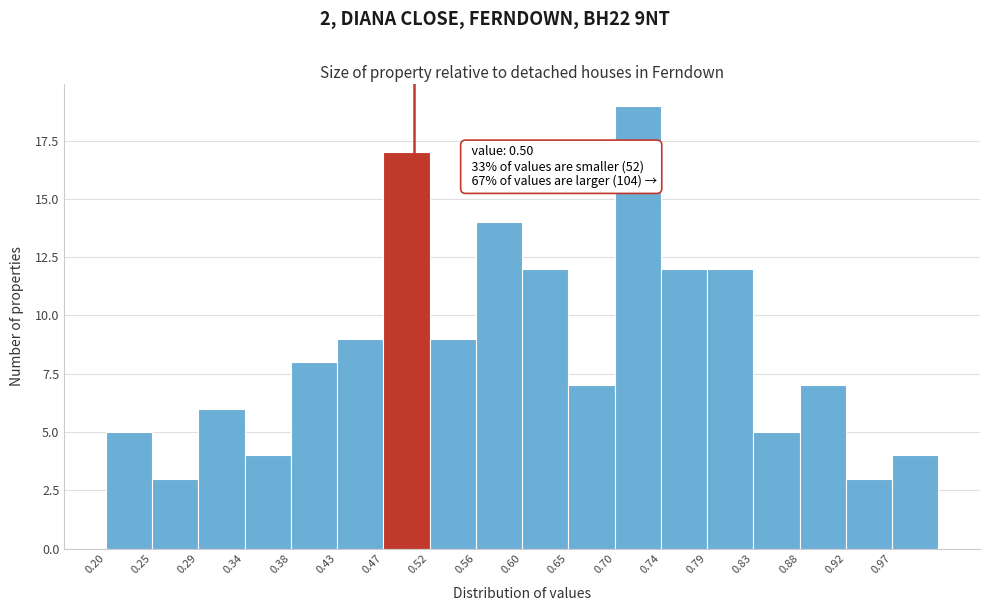

Which range on the x-axis has the tallest bar?

0.695 to 0.740